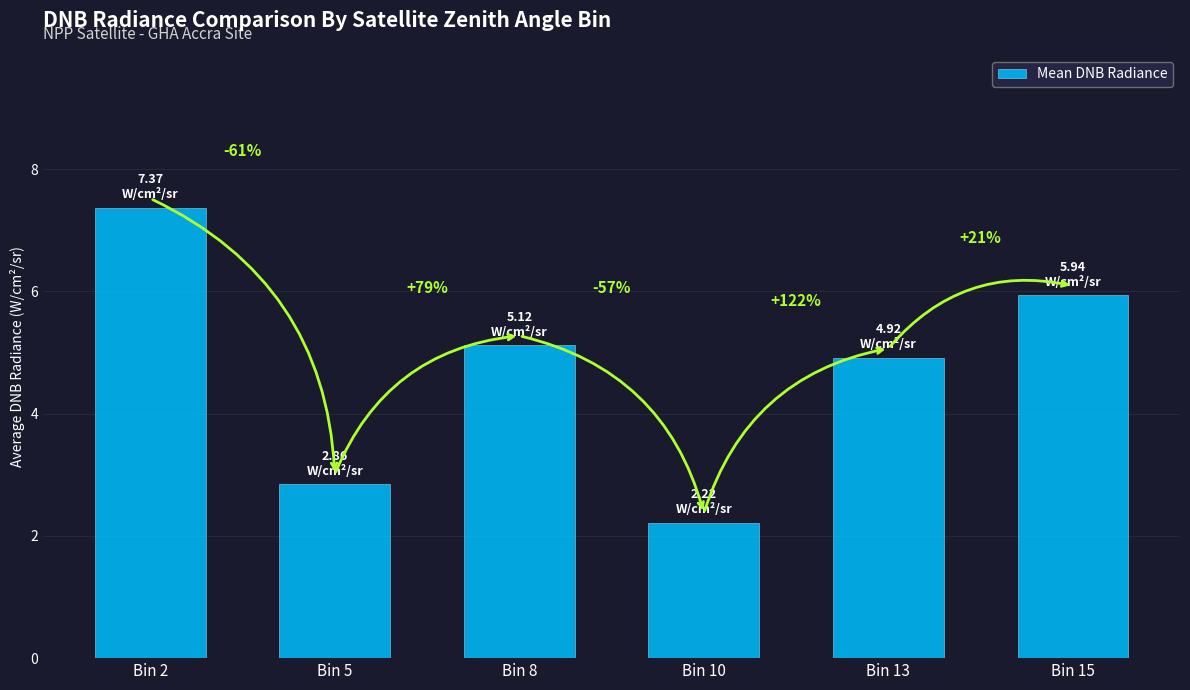

What is the change in value from Bin 2 to Bin 13?

-2.5